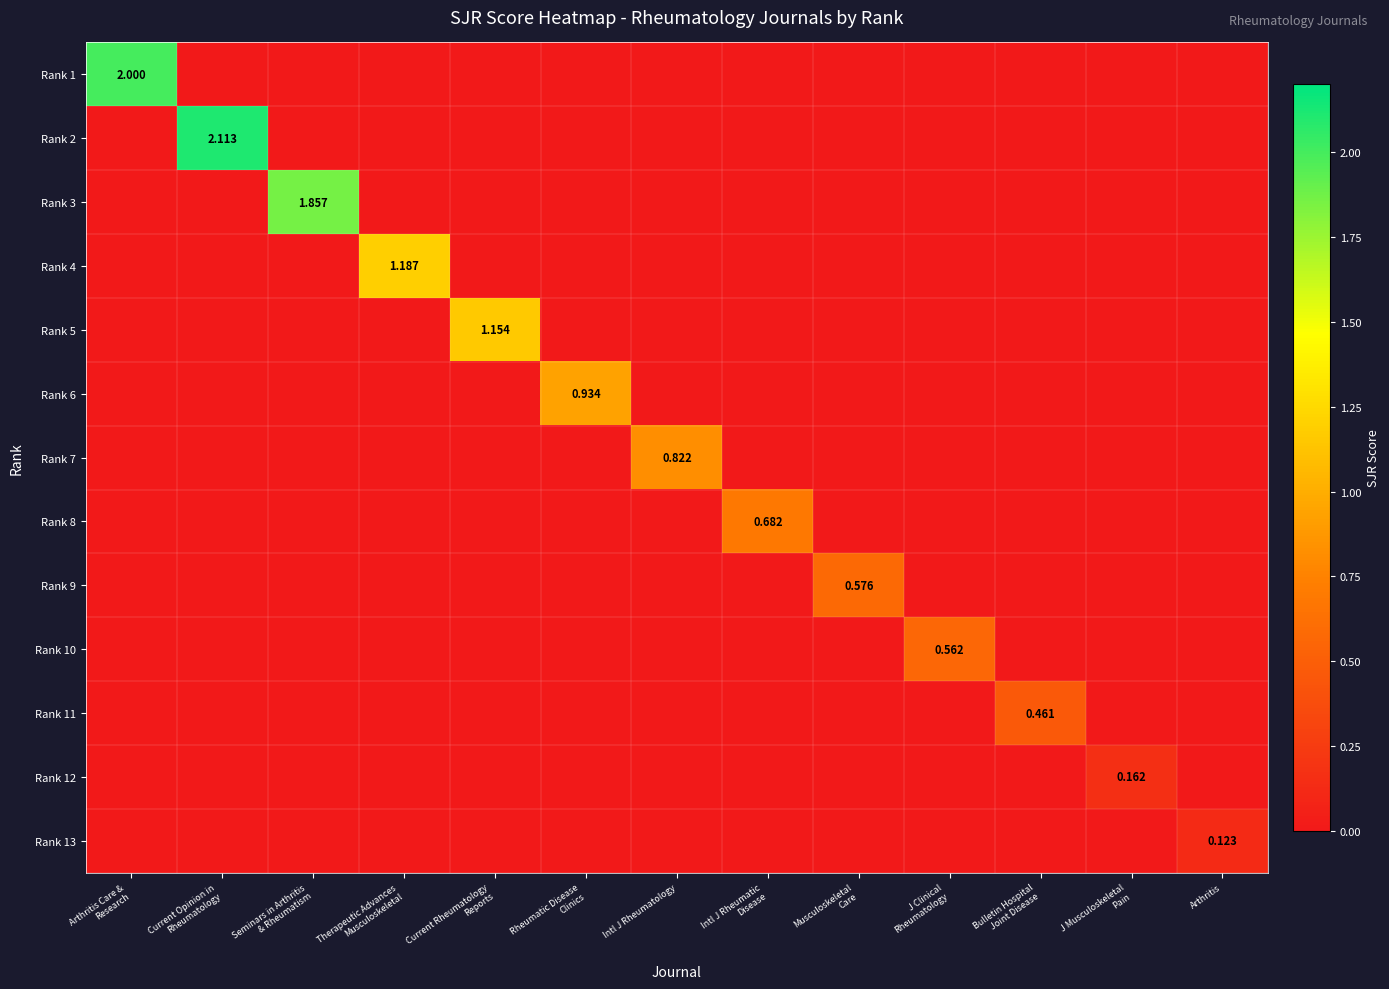

How many data points in Rank 5 are above 0?

1